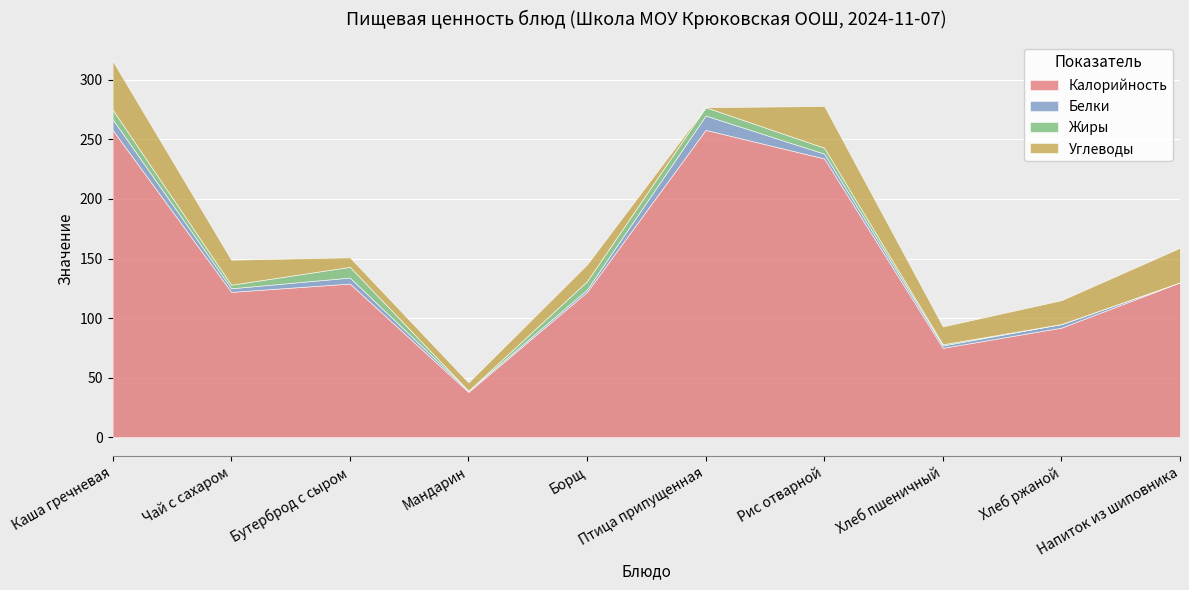

Reading right to left, extract all data points from this chart.

Калорийность: 130	92	75	234	258	122	38	129	122	258
Белки: 0	3	2	4	12	2	1	5	3	9
Жиры: 0	0	1	5	7	7	0	9	3	8
Углеводы: 29	20	15	35	0	14	7	8	21	41